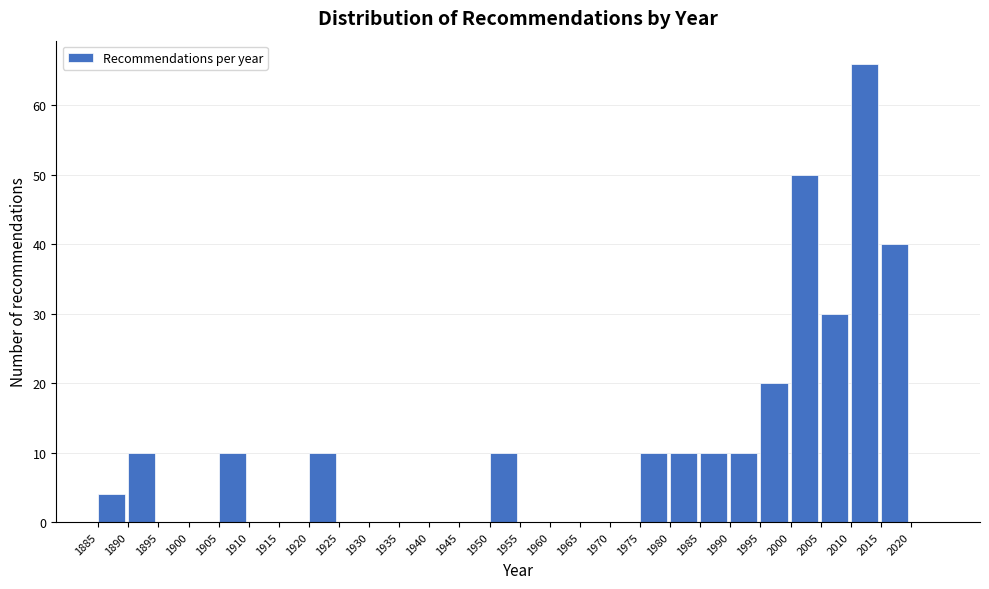

How tall is the bar that spans 2000 to 2005 on the x-axis? The values are not printed on the chart, so give them approximately, as read against the axis.

50